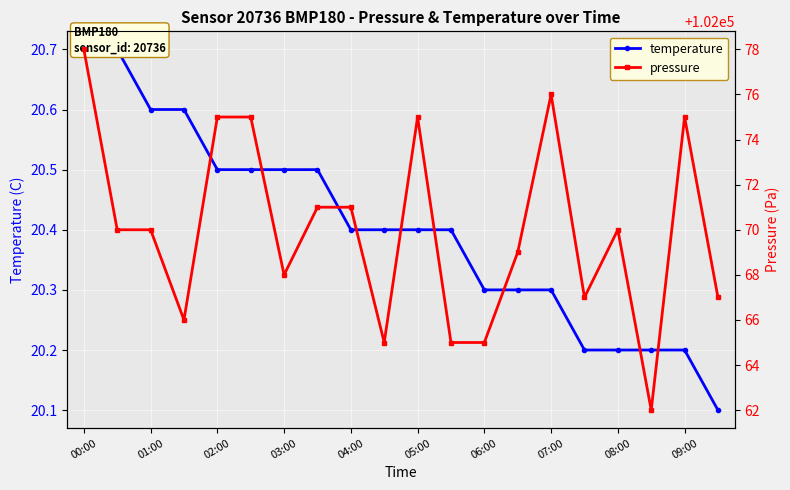

True or false: pressure and temperature cross at least once.

False